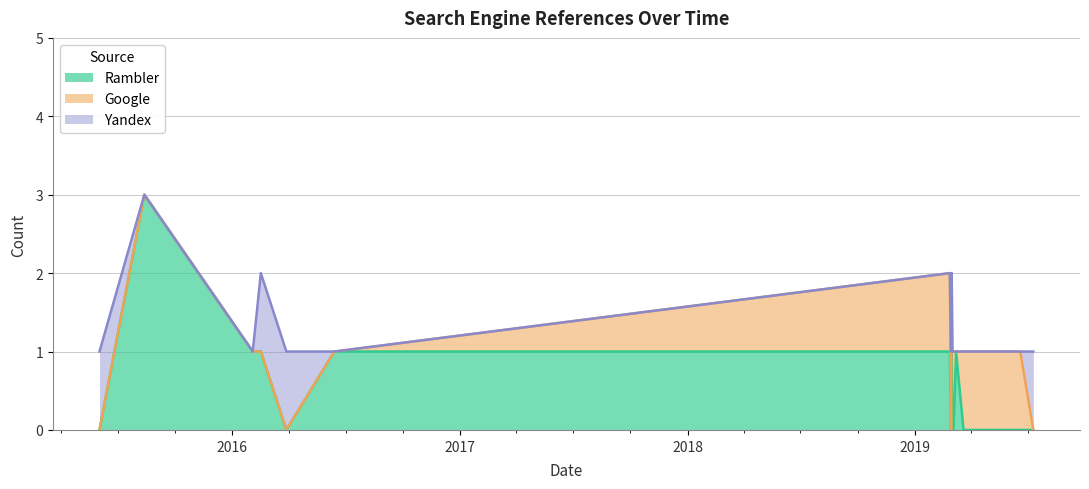

Which series has the widest spread of values?

Rambler